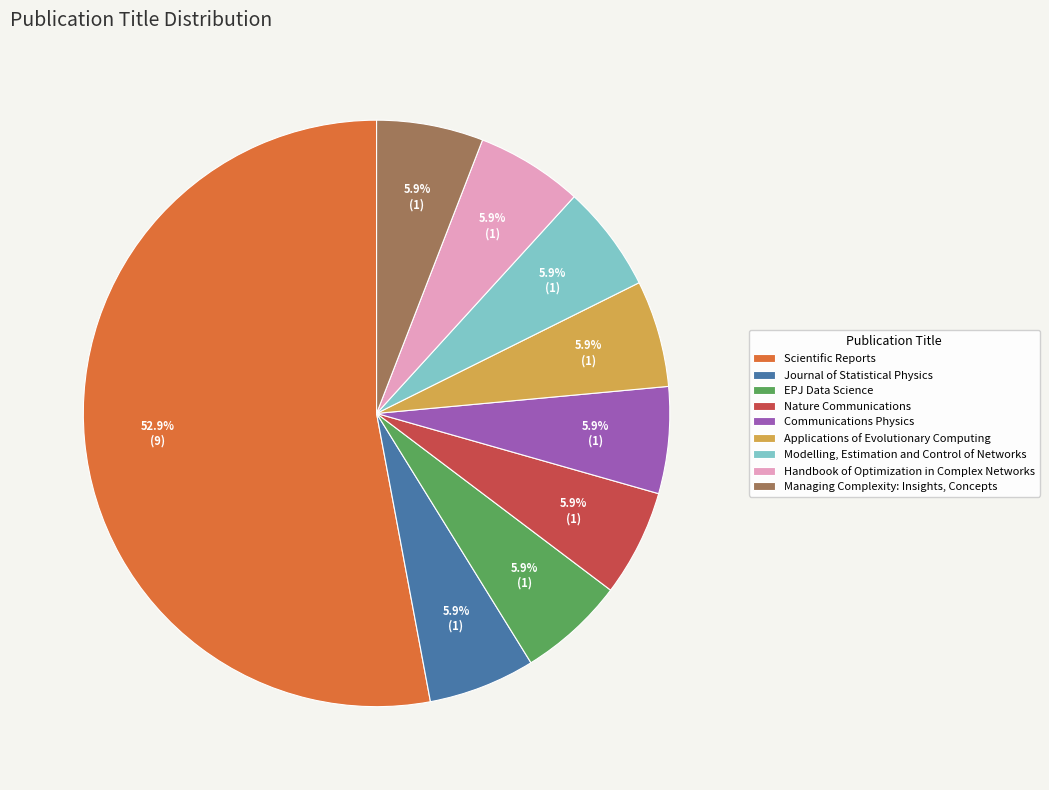

True or false: Communications Physics accounts for 1% of the total.

False